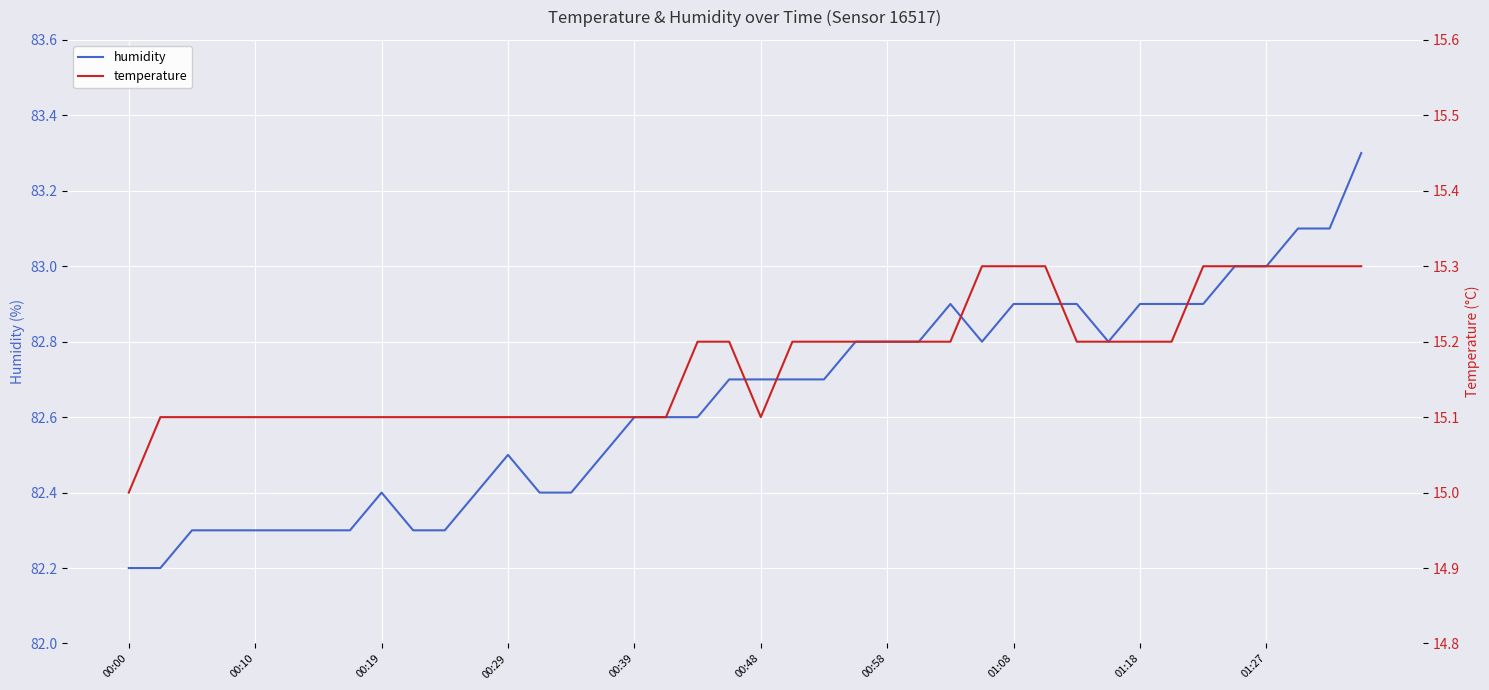

How many distinct data groups are displayed?

2